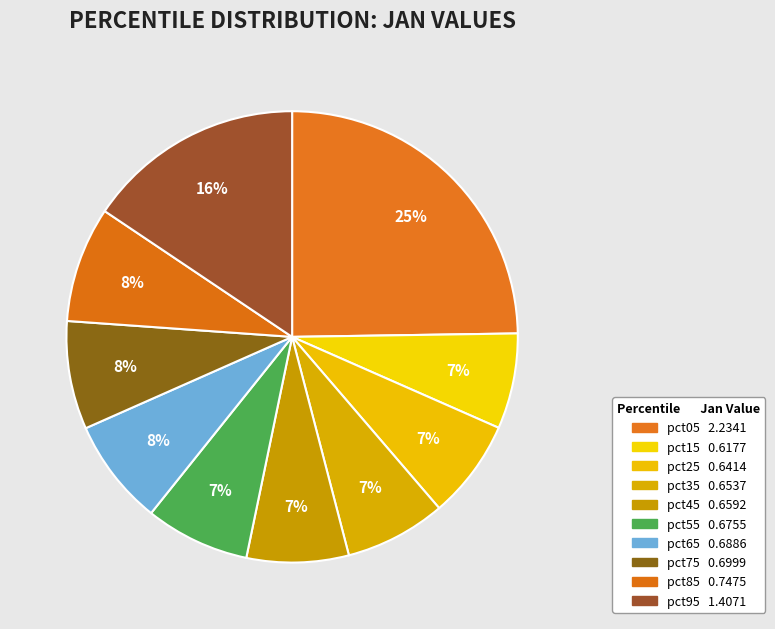

The pct35 slice represents 7% of the pie. True or false?

True